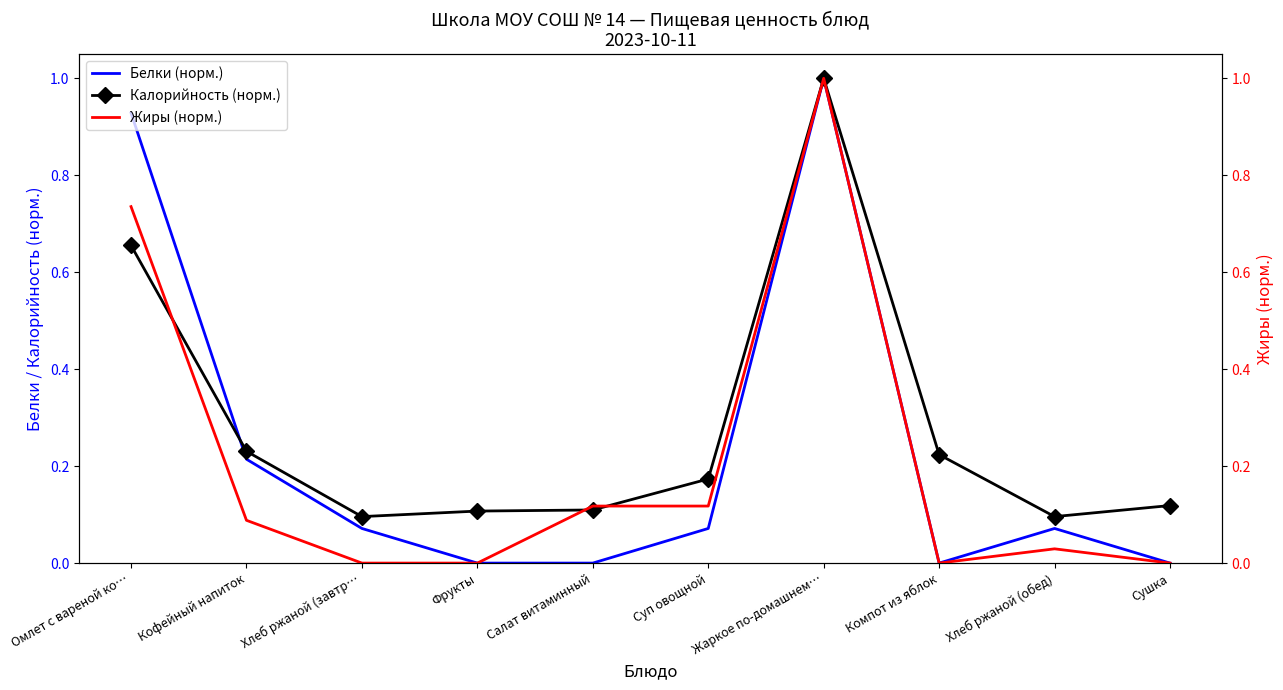

At which category does the chart reach its minimum across all series?

Фрукты